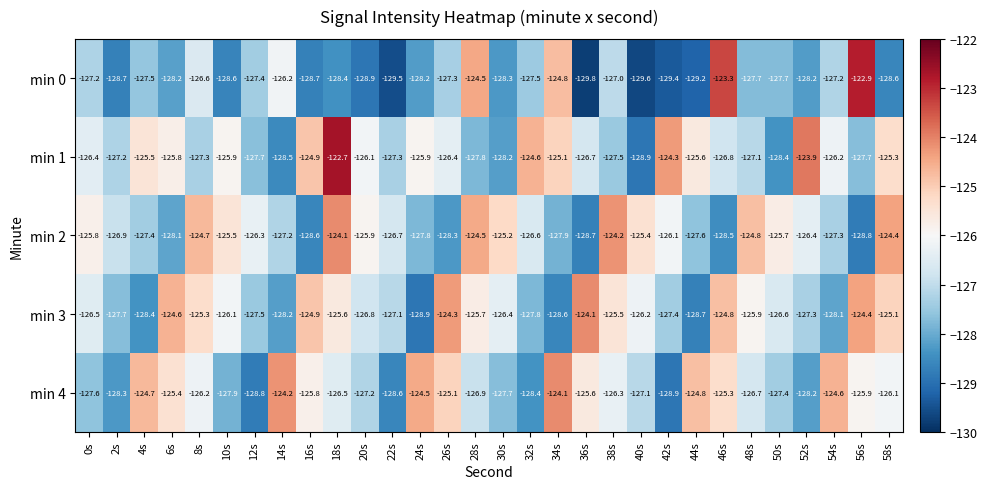

What is the sum of all min 4 values?

-3794.8